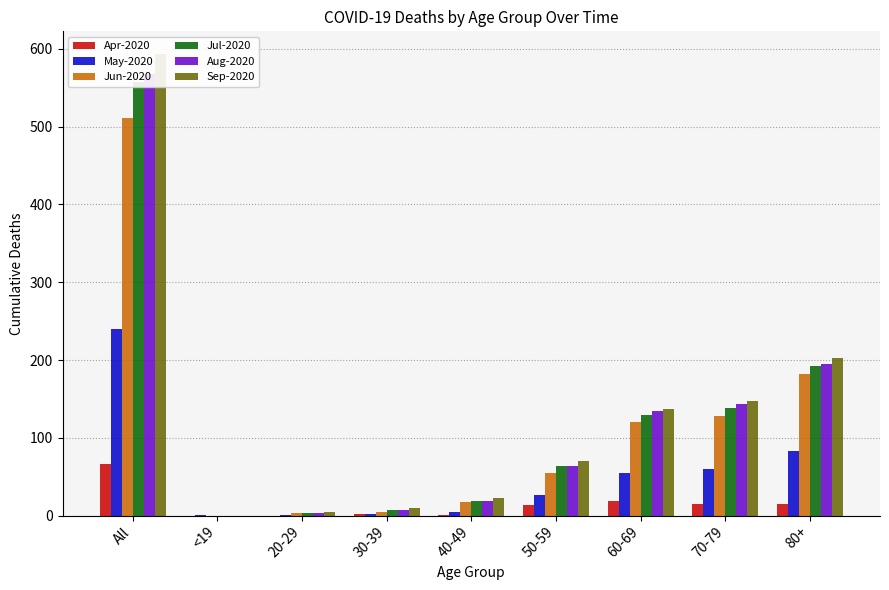

What is the maximum value for Jul-2020?

557